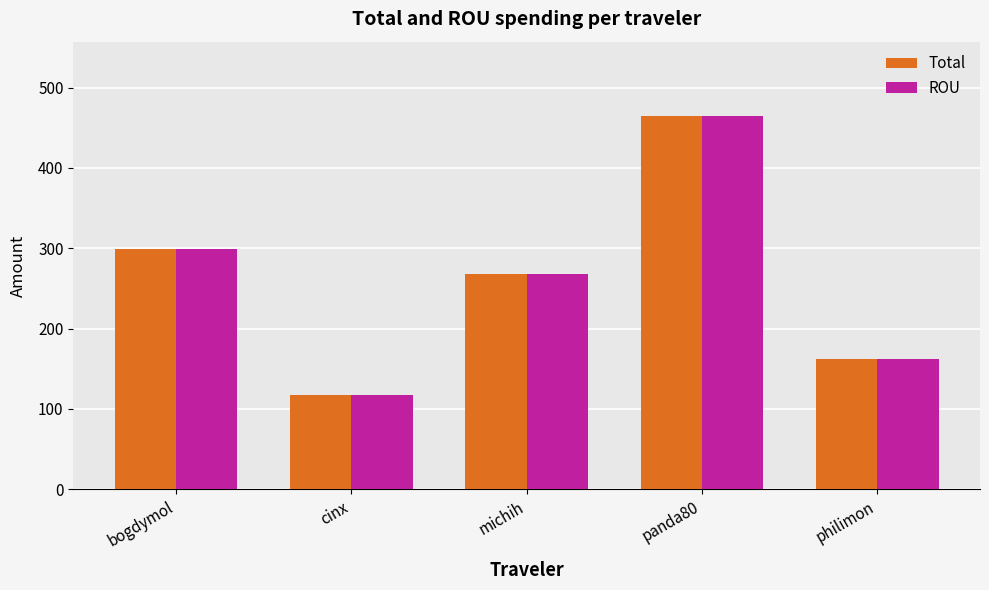

Where does the Total series first go above 267?

bogdymol